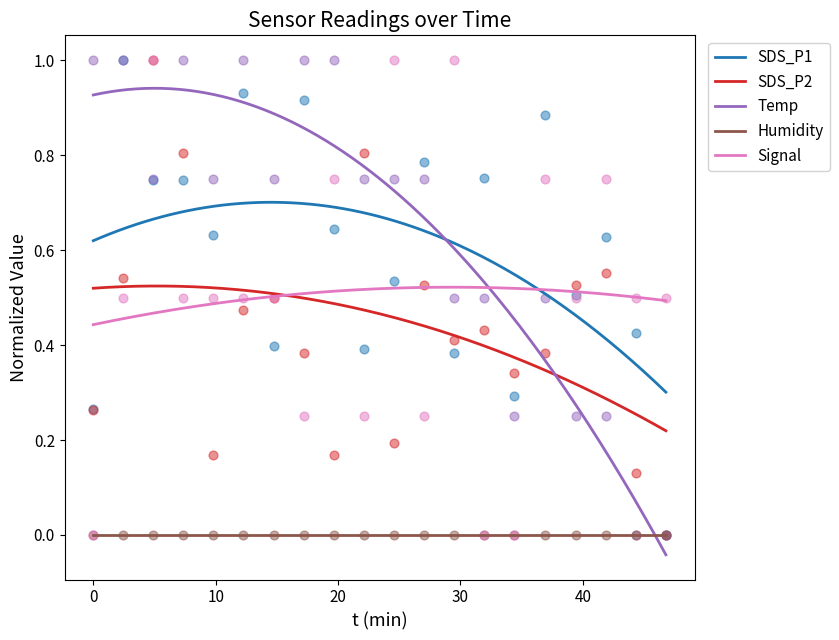

Is the value of Signal at 2024/01/29 00:27:01 greater than the value of Temp at 2024/01/29 00:34:22?

Yes